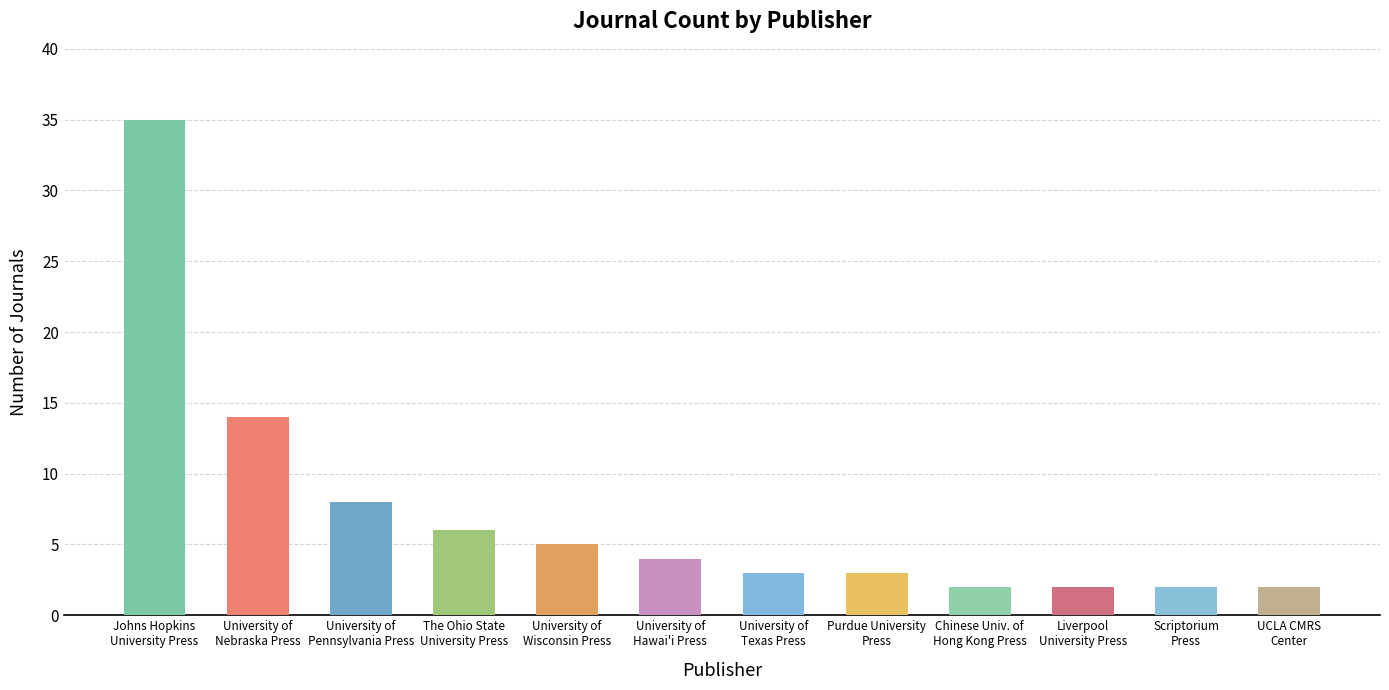

What is the label of the 9th bar from the right?

The Ohio State
University Press